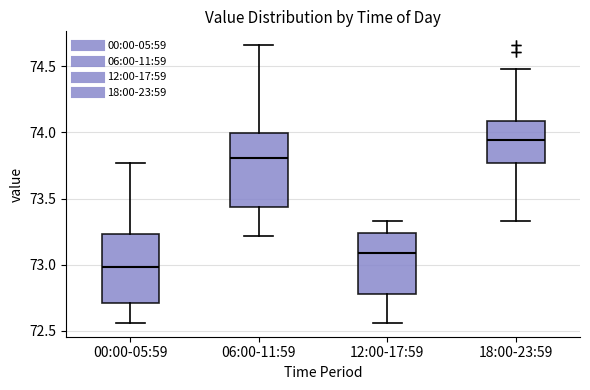

Which box's median line is the lowest?

00:00-05:59